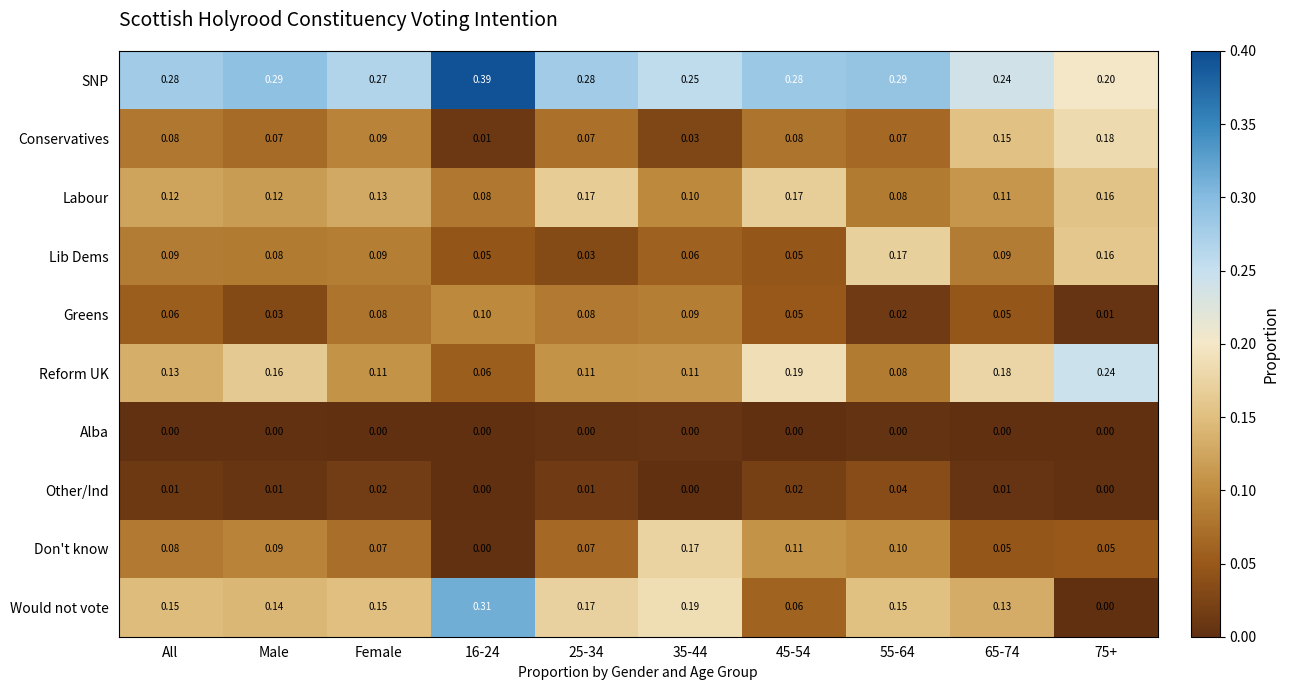

At which category does the chart reach its peak across all series?

16-24